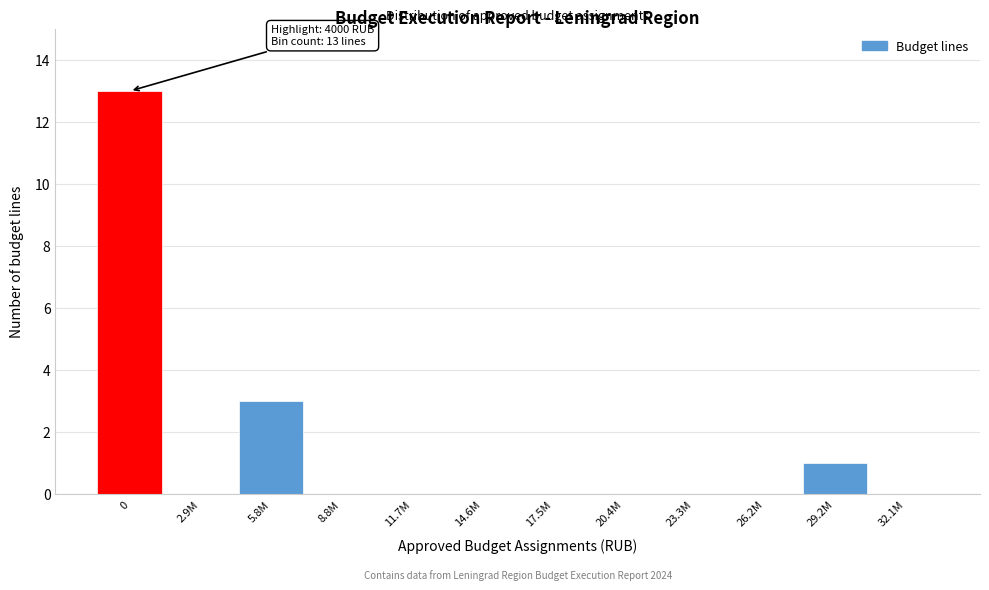

Reading right to left, extract all data points from this chart.

32.1M=0	29.2M=1	26.2M=0	23.3M=0	20.4M=0	17.5M=0	14.6M=0	11.7M=0	8.8M=0	5.8M=3	2.9M=0	0=13